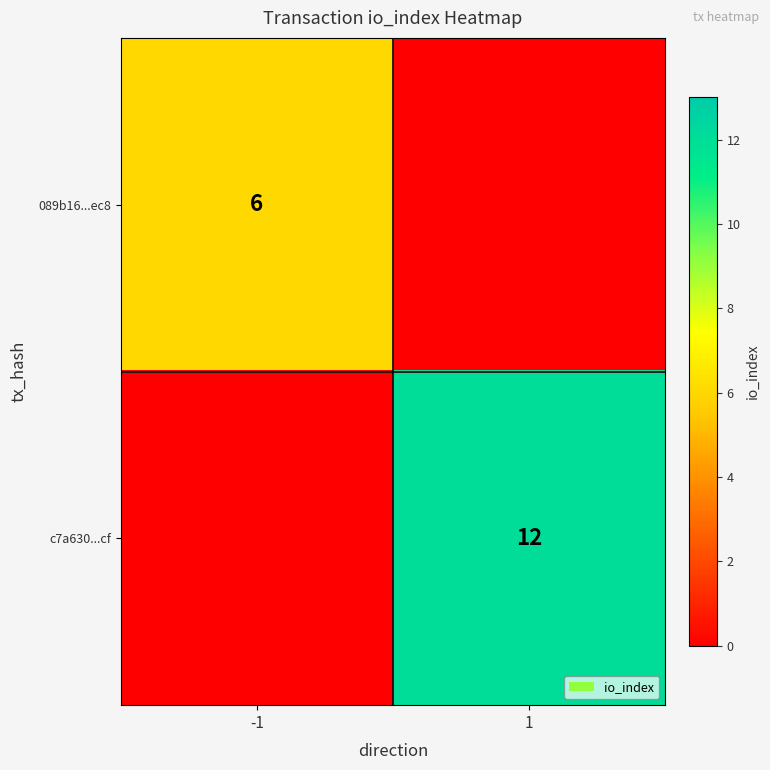

Is the value of c7a630...cf at 1 greater than the value of 089b16...ec8 at -1?

Yes